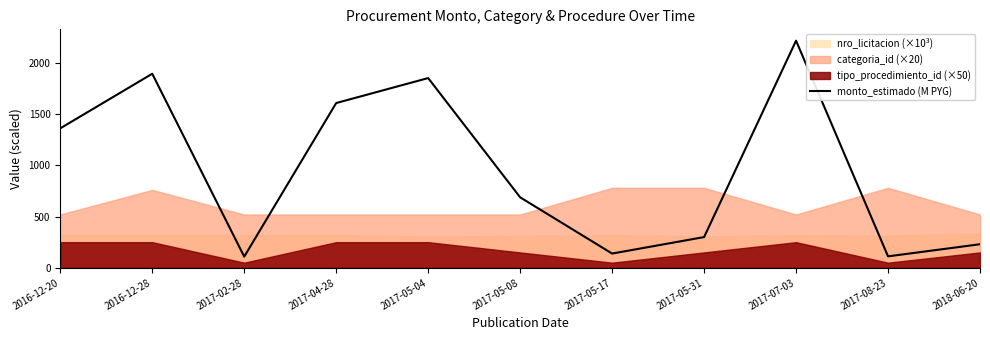

Which has a higher value, 2017-07-03 or 2017-05-04?

2017-07-03